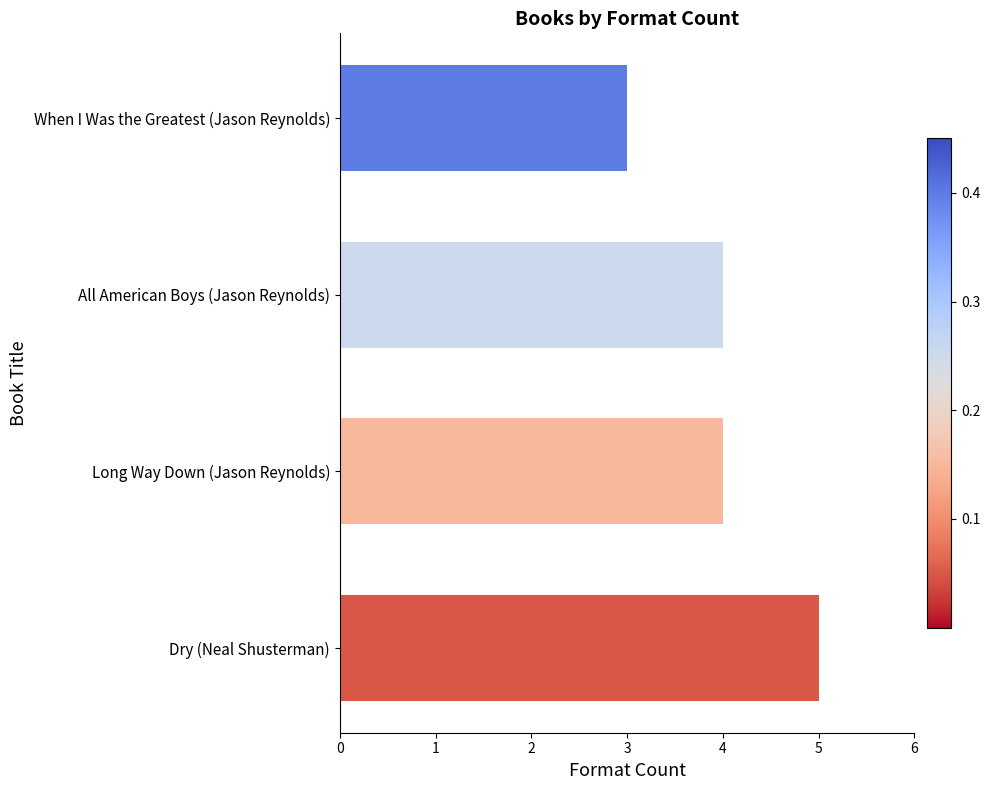

What is the sum of the values at All American Boys (Jason Reynolds) and When I Was the Greatest (Jason Reynolds)?

7